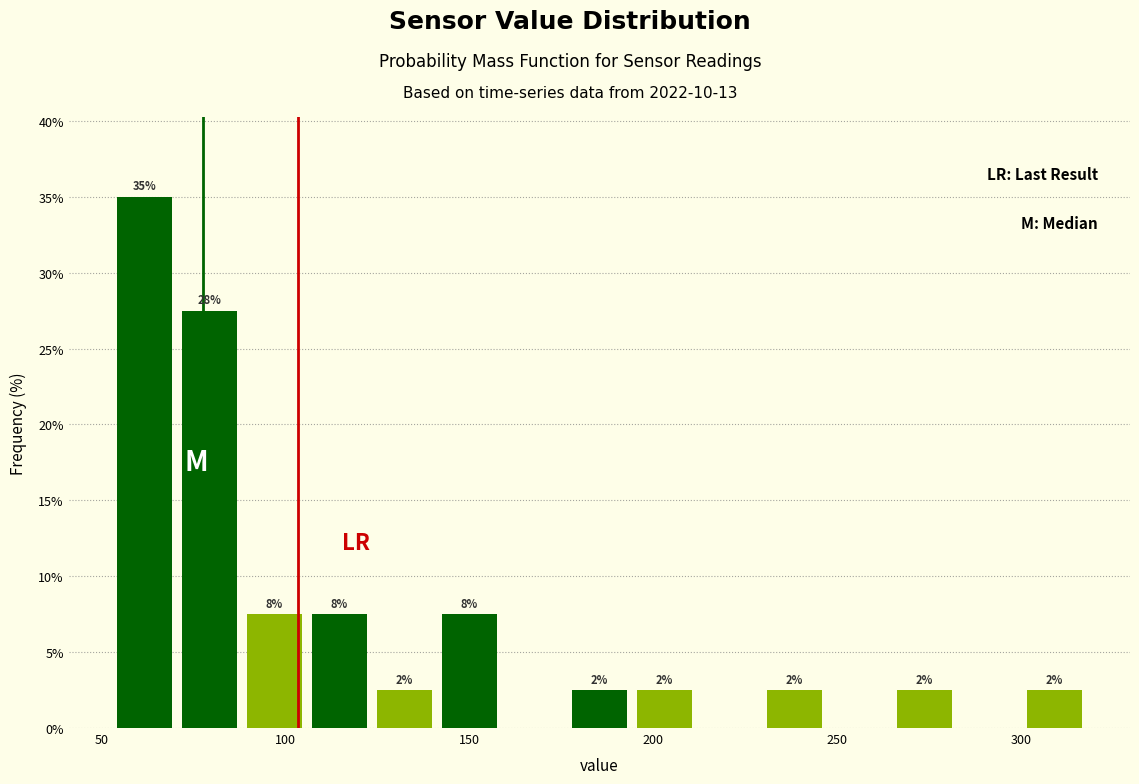

Around what value on the x-axis is the tallest bar? Give the approximate position of its centre, as read against the axis.

60